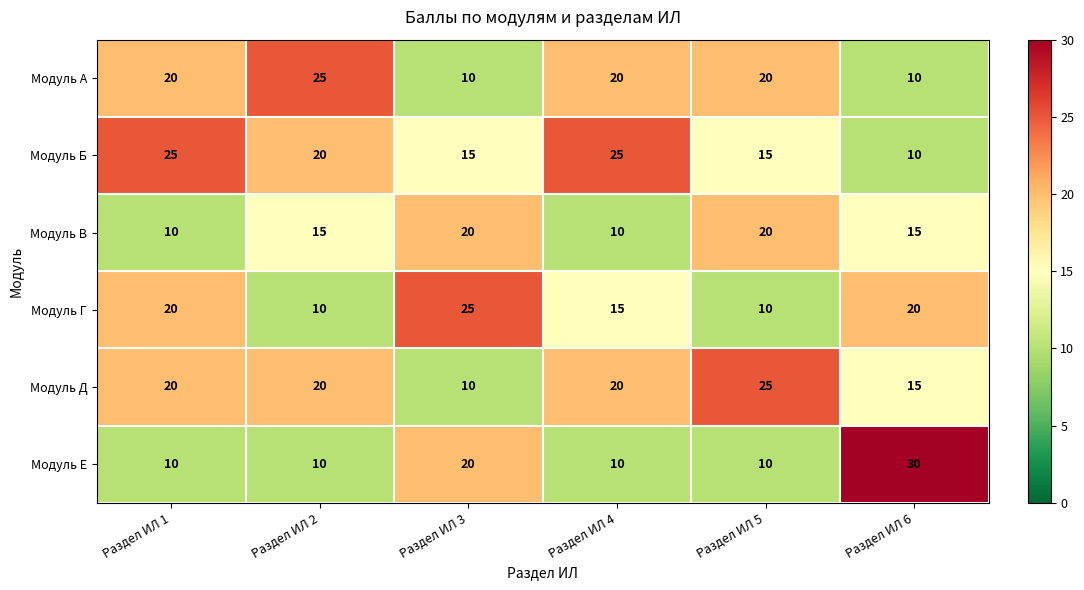

At which category is the sum across all series the highest?

Раздел ИЛ 1